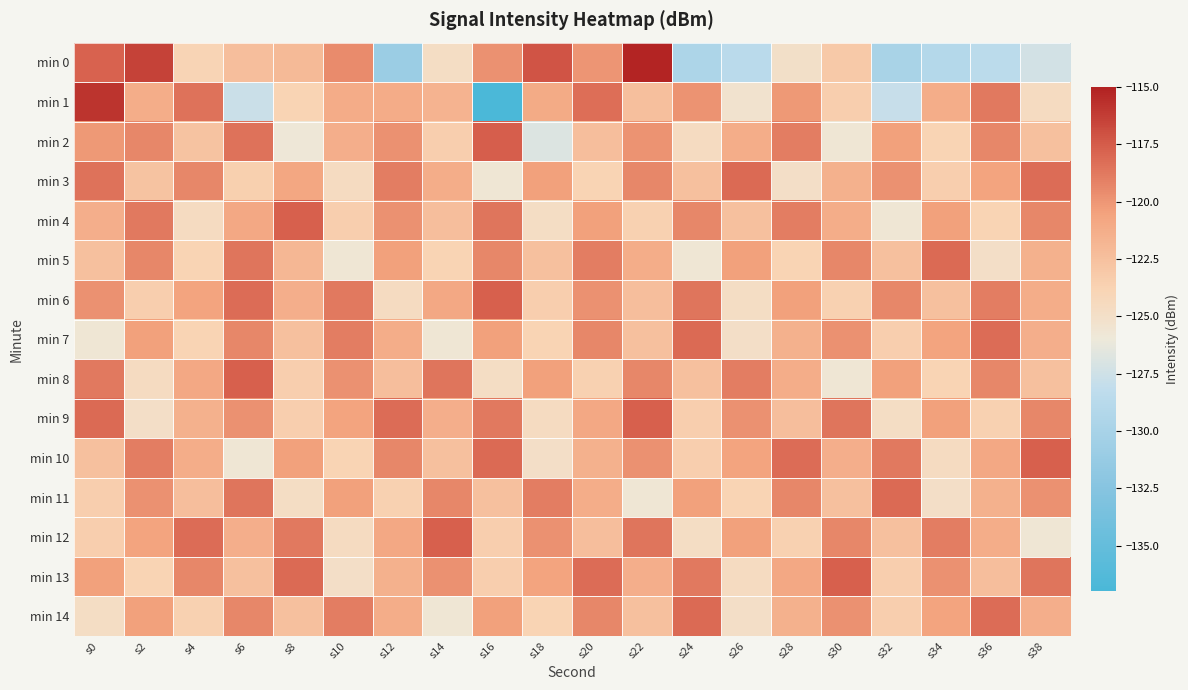

Which has a higher value, s16 or s2?

s2